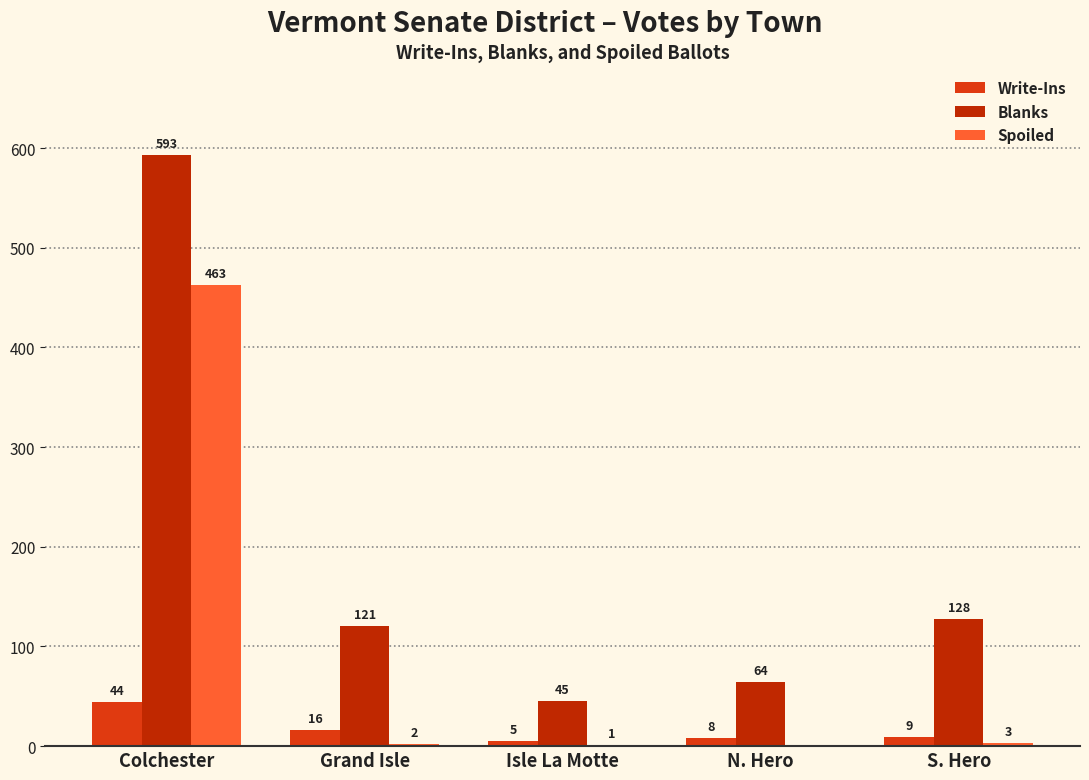

Which label corresponds to the largest value in the chart?

Colchester